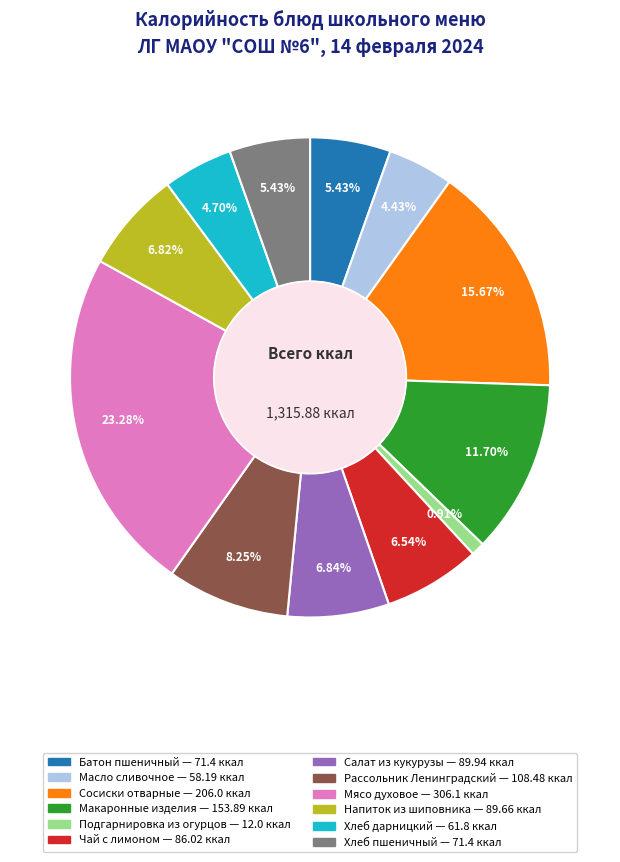

Between Сосиски отварные and Рассольник Ленинградский, which is larger?

Сосиски отварные